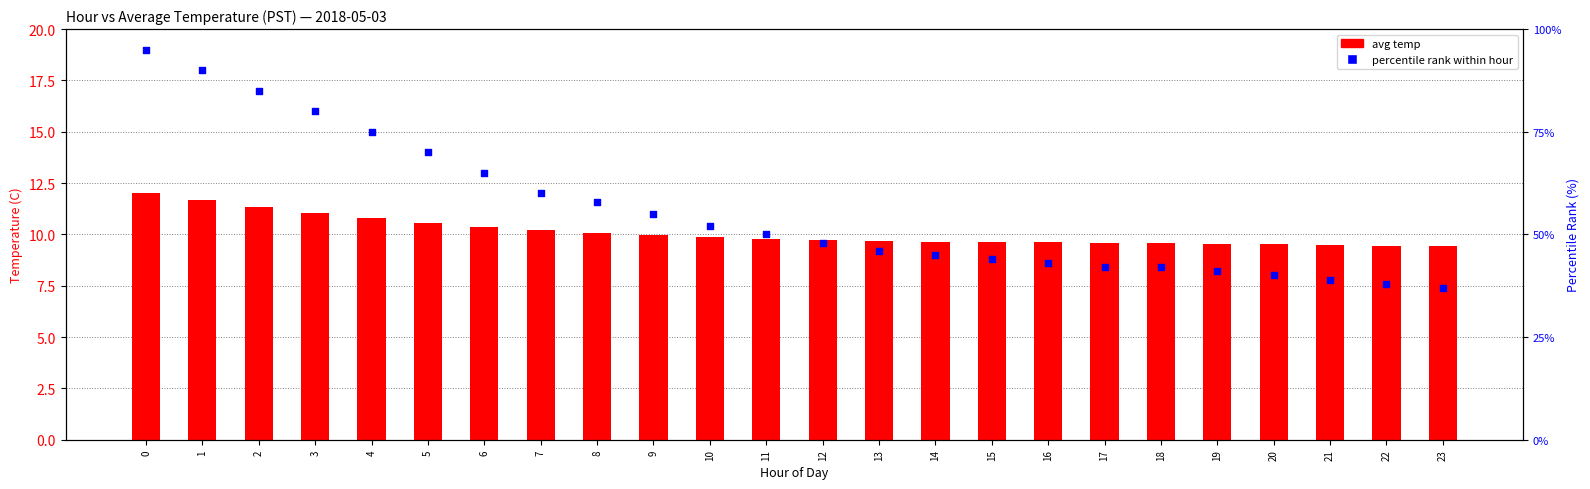

What is the total value across all series at 10?

61.9